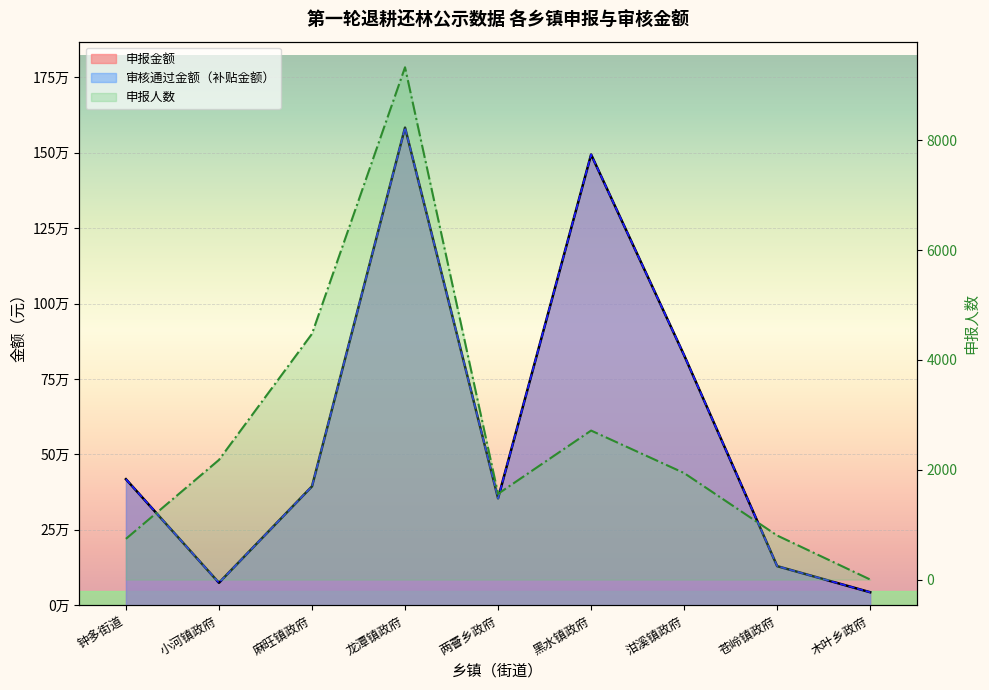

True or false: 审核通过金额（补贴金额） and 申报金额 cross at least once.

False